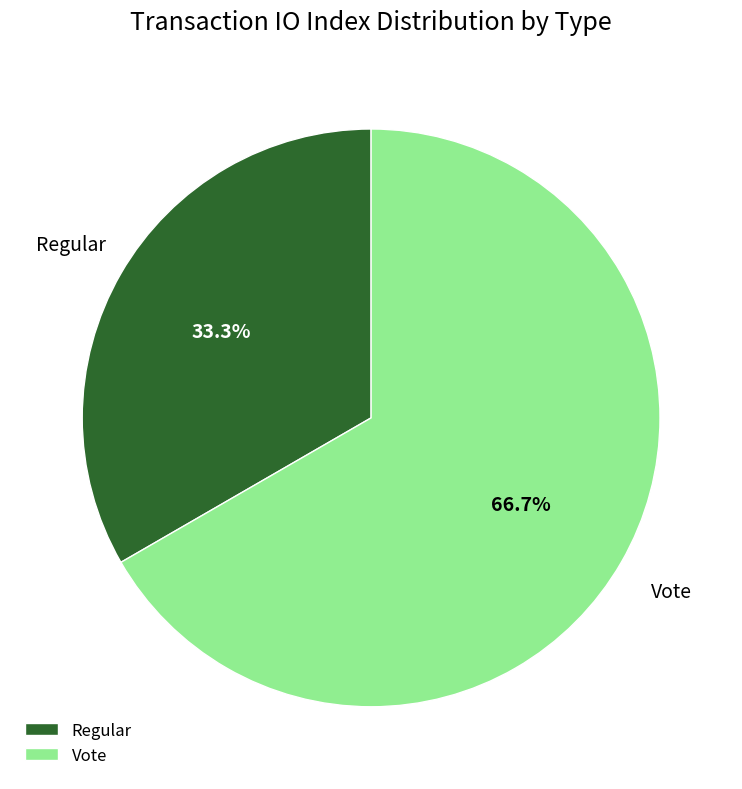

What is the smallest slice in the pie chart?

Regular